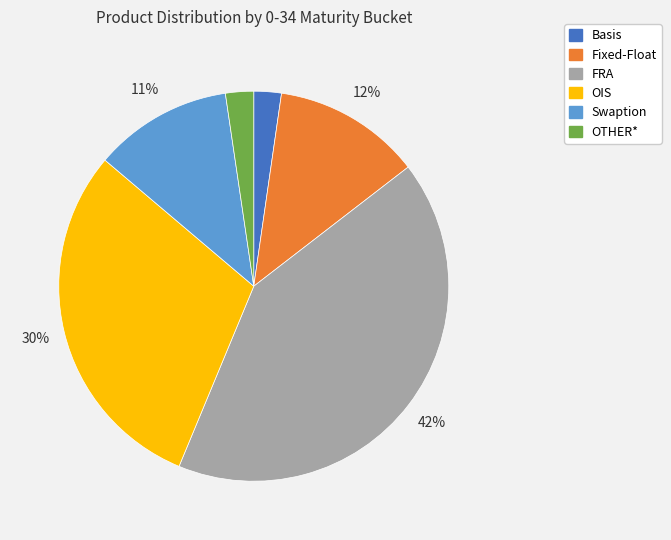

To the nearest percent, what percentage of the pie is OIS?

30%